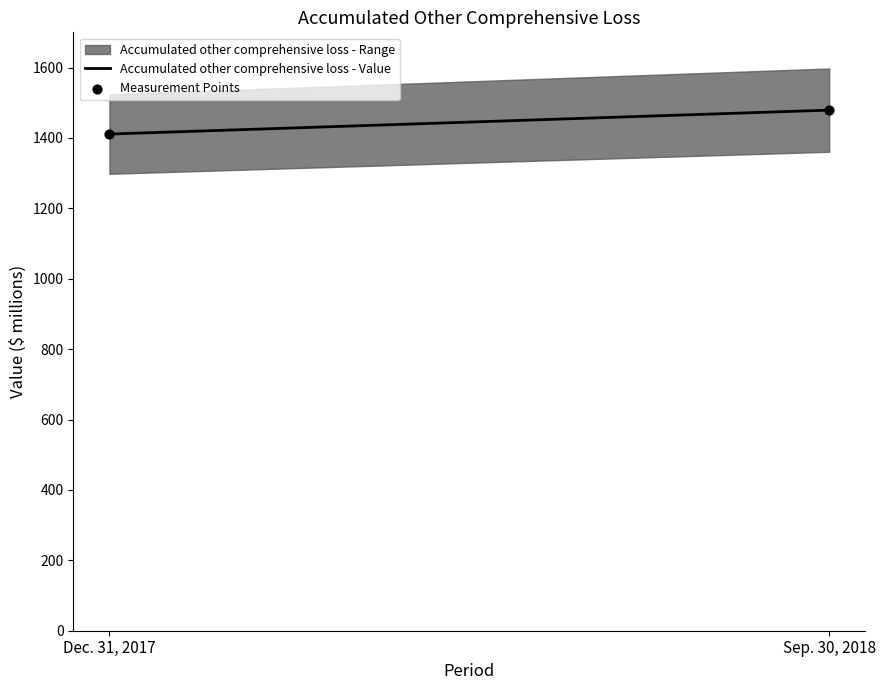

What is the average Y value?

1445